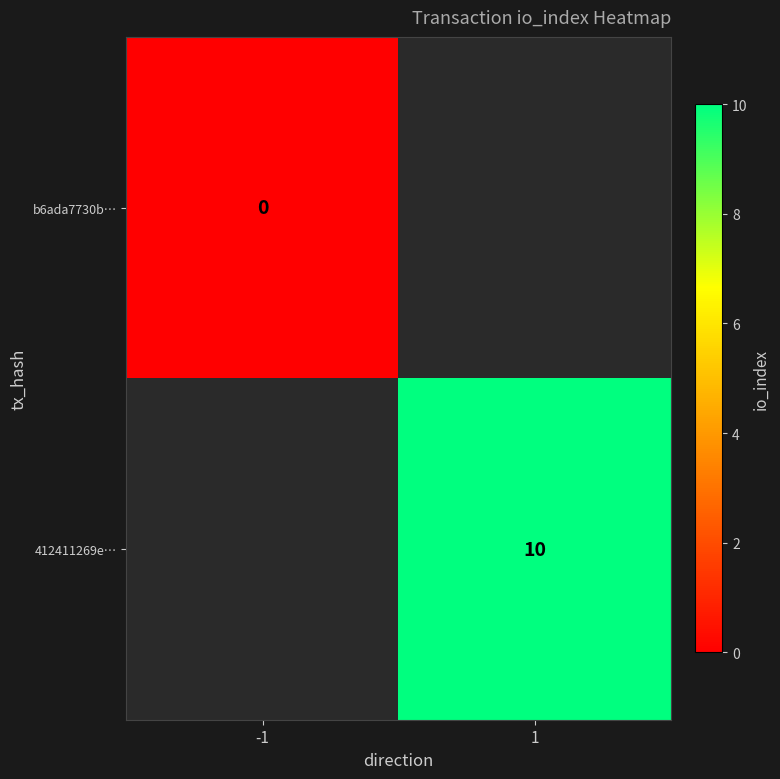

Is it true that 412411269e… equals 14 at 1?

False